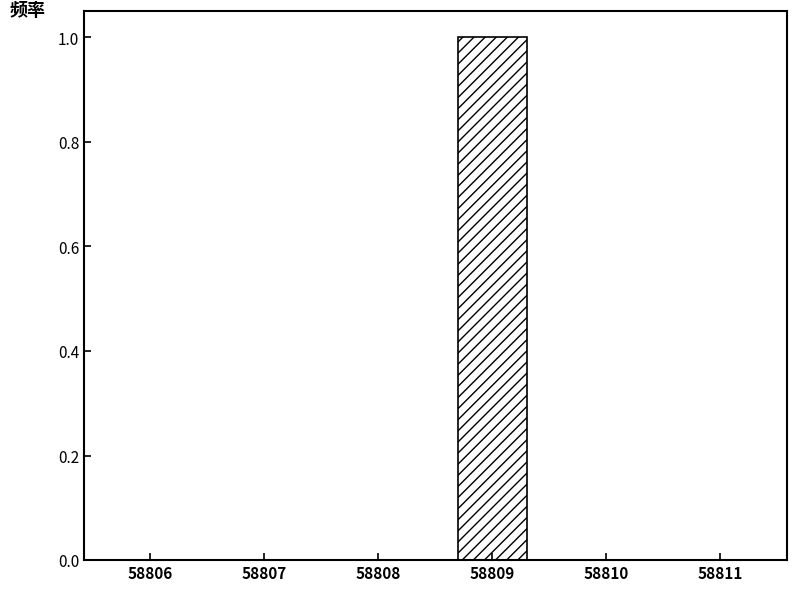

Reading right to left, transcribe all the data shown in this chart.

58811=0	58810=0	58809=1	58808=0	58807=0	58806=0